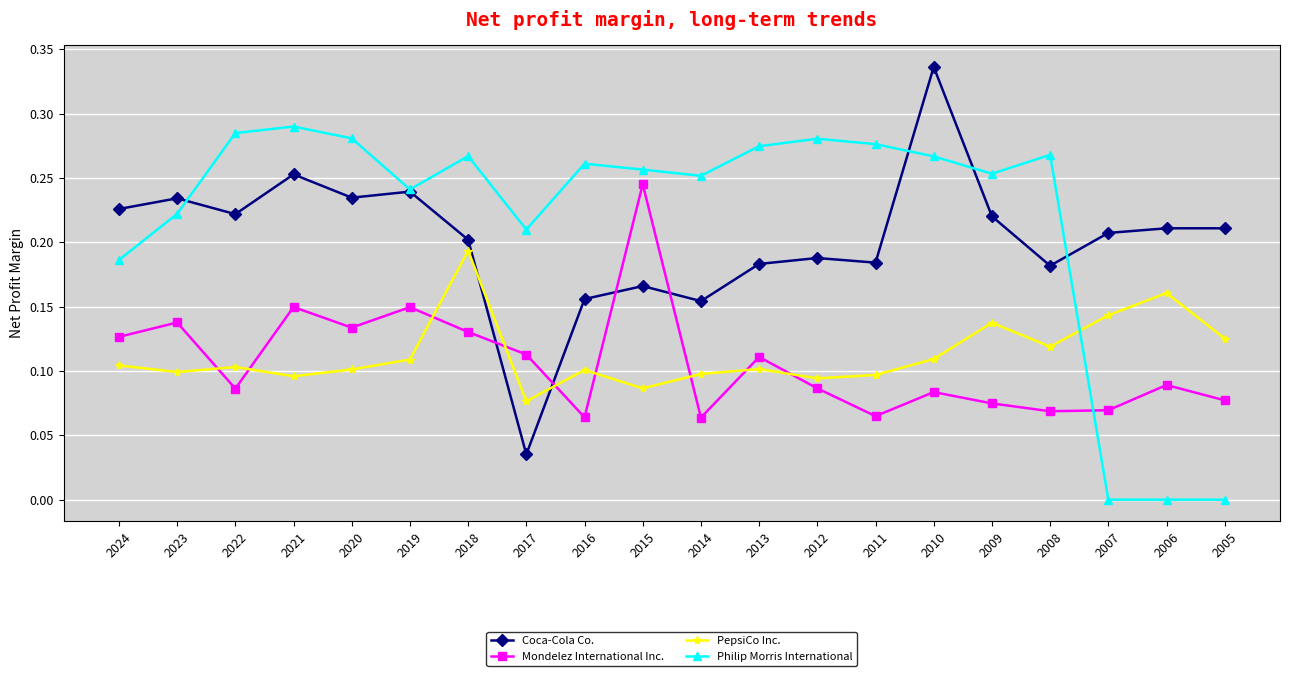

How many interior local valleys does the PepsiCo Inc. series have?

6